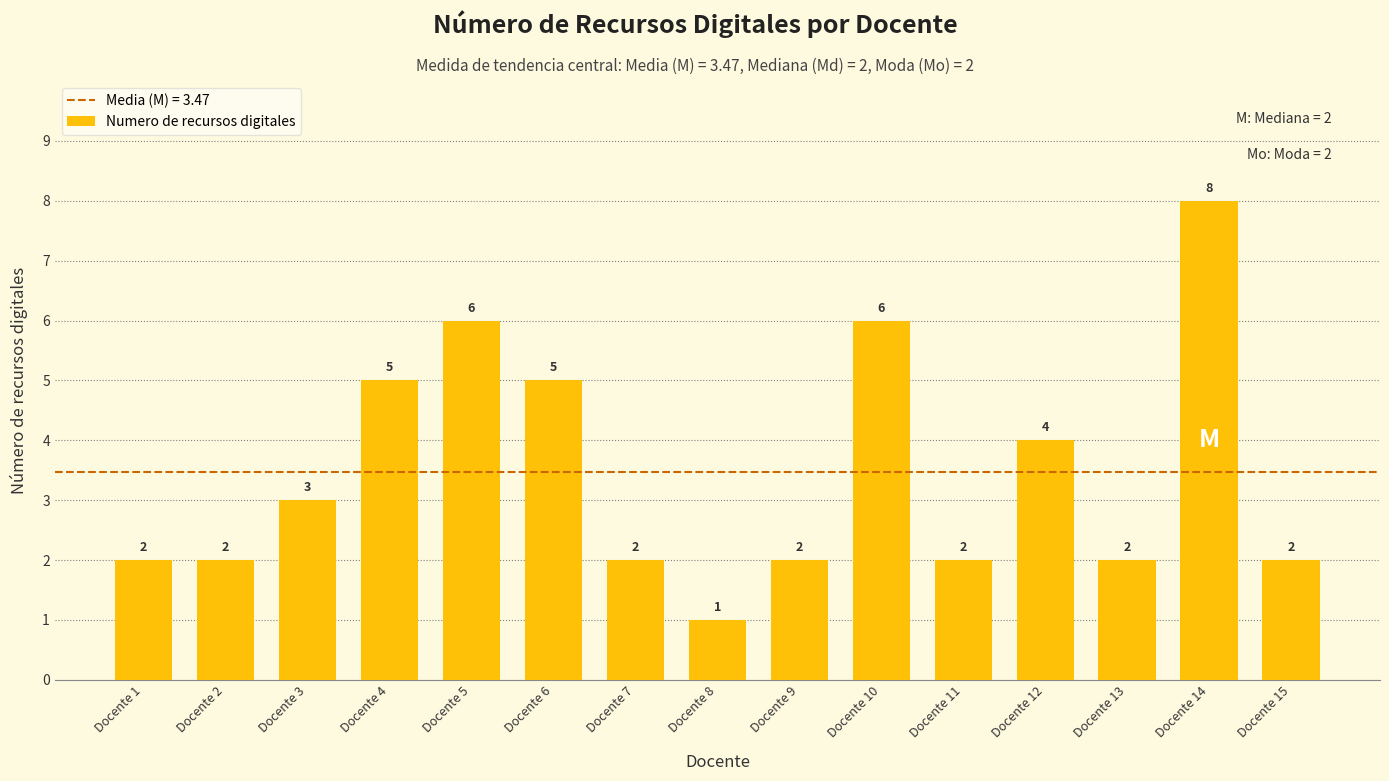

The chart shows a value of 3 at Docente 4. True or false?

False